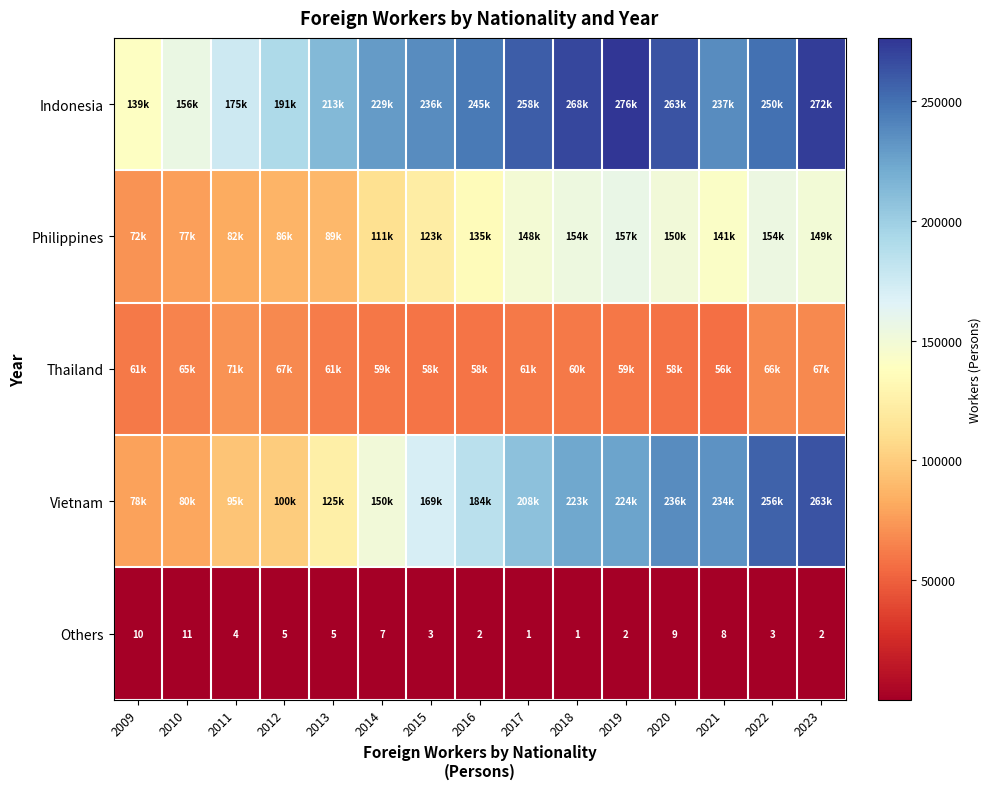

What is the approximate value of Others at 2010, to the nearest 5?

10